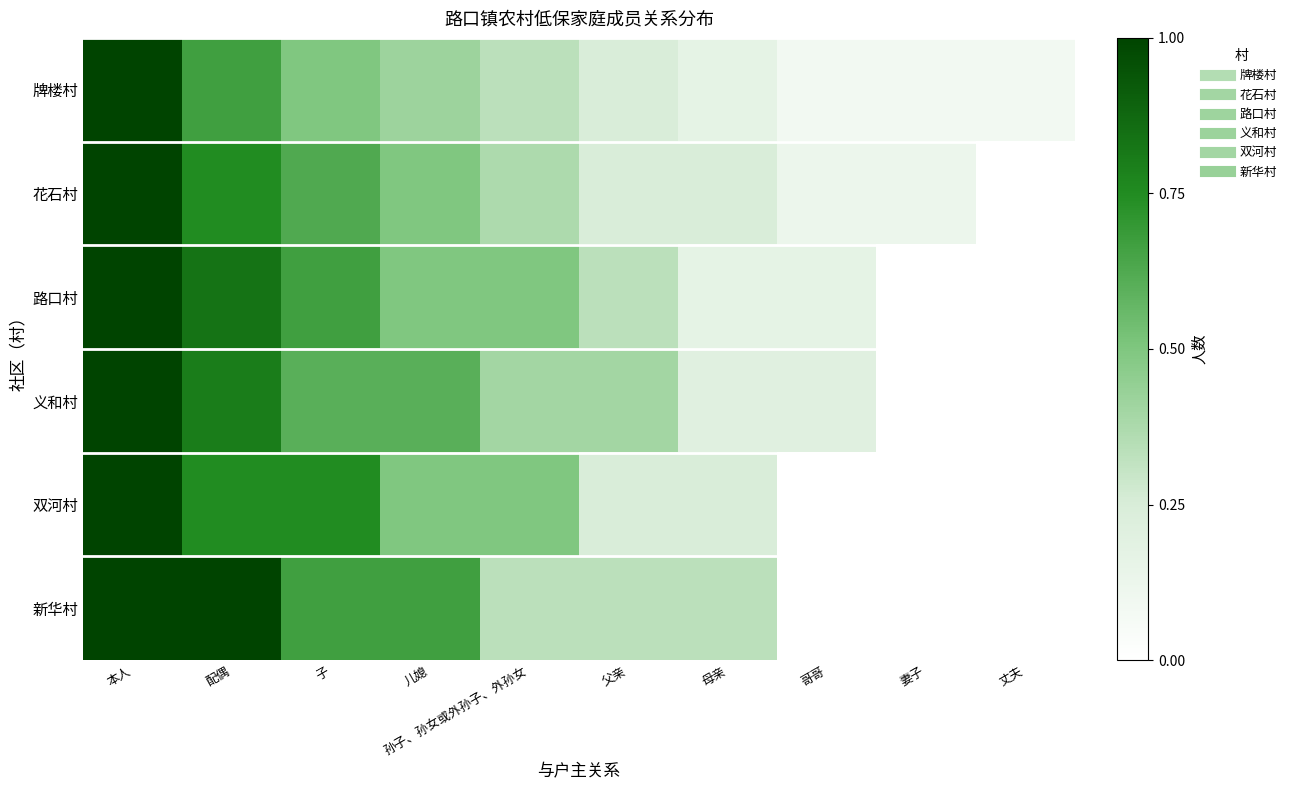

Reading left to right, transcribe all the data shown in this chart.

牌楼村: 本人=1.0	配偶=0.7	子=0.5	儿媳=0.4	孙子、孙女或外孙子、外孙女=0.3	父亲=0.2	母亲=0.2	哥哥=0.1	妻子=0.1	丈夫=0.1
花石村: 本人=1.0	配偶=0.7	子=0.6	儿媳=0.5	孙子、孙女或外孙子、外孙女=0.4	父亲=0.2	母亲=0.2	哥哥=0.1	妻子=0.1	丈夫=0.0
路口村: 本人=1.0	配偶=0.8	子=0.7	儿媳=0.5	孙子、孙女或外孙子、外孙女=0.5	父亲=0.3	母亲=0.2	哥哥=0.2	妻子=0.0	丈夫=0.0
义和村: 本人=1.0	配偶=0.8	子=0.6	儿媳=0.6	孙子、孙女或外孙子、外孙女=0.4	父亲=0.4	母亲=0.2	哥哥=0.2	妻子=0.0	丈夫=0.0
双河村: 本人=1.0	配偶=0.7	子=0.7	儿媳=0.5	孙子、孙女或外孙子、外孙女=0.5	父亲=0.2	母亲=0.2	哥哥=0.0	妻子=0.0	丈夫=0.0
新华村: 本人=1.0	配偶=1.0	子=0.7	儿媳=0.7	孙子、孙女或外孙子、外孙女=0.3	父亲=0.3	母亲=0.3	哥哥=0.0	妻子=0.0	丈夫=0.0